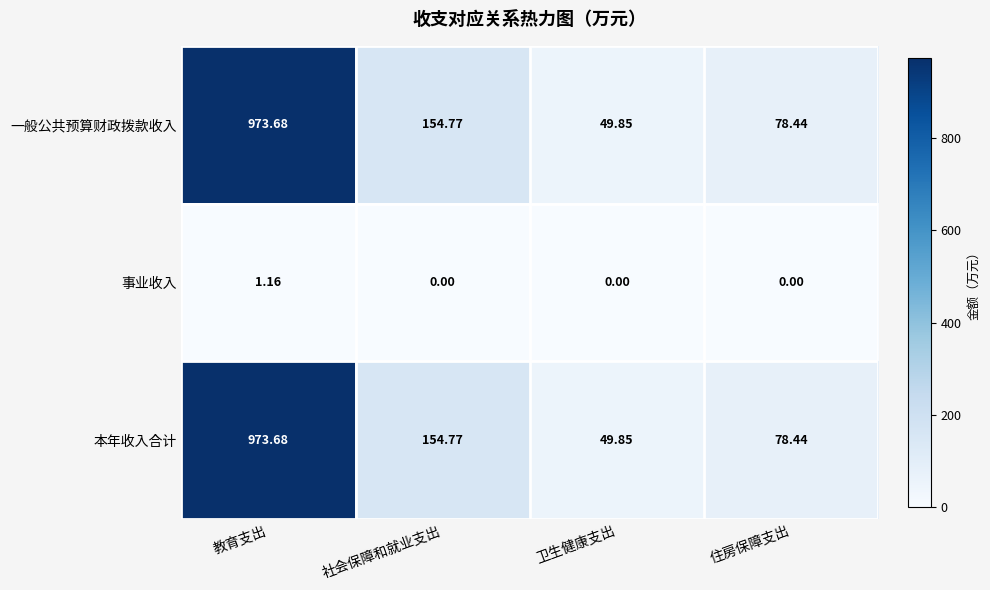

What is the total value across all series at 教育支出?

1948.5